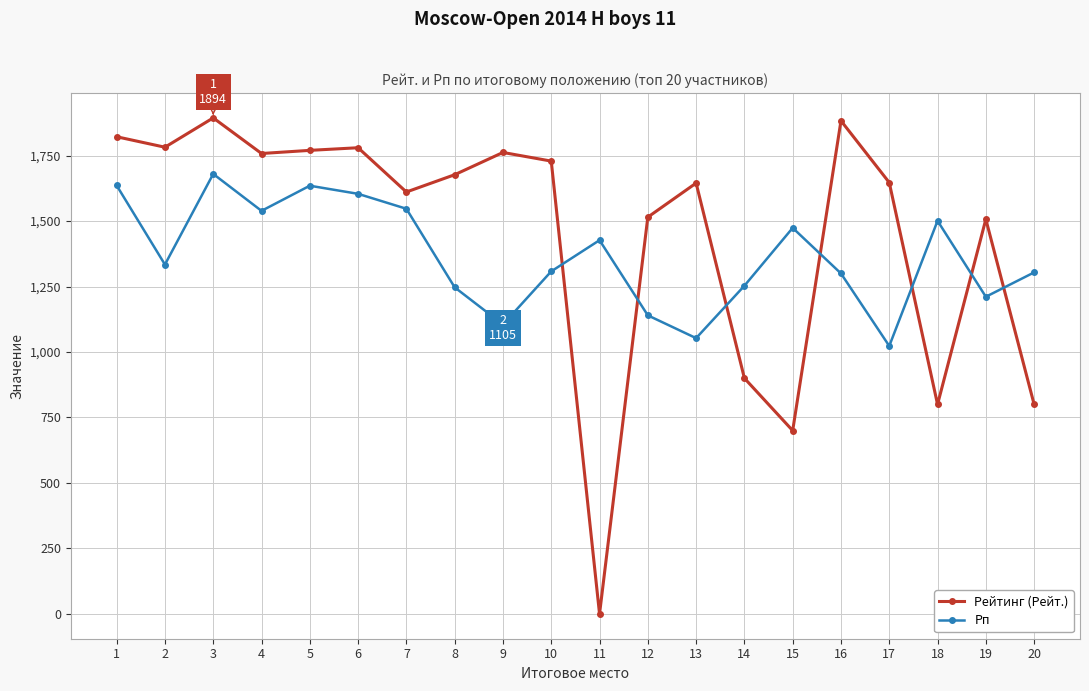

How many interior local valleys does the Рейтинг (Рейт.) series have?

6